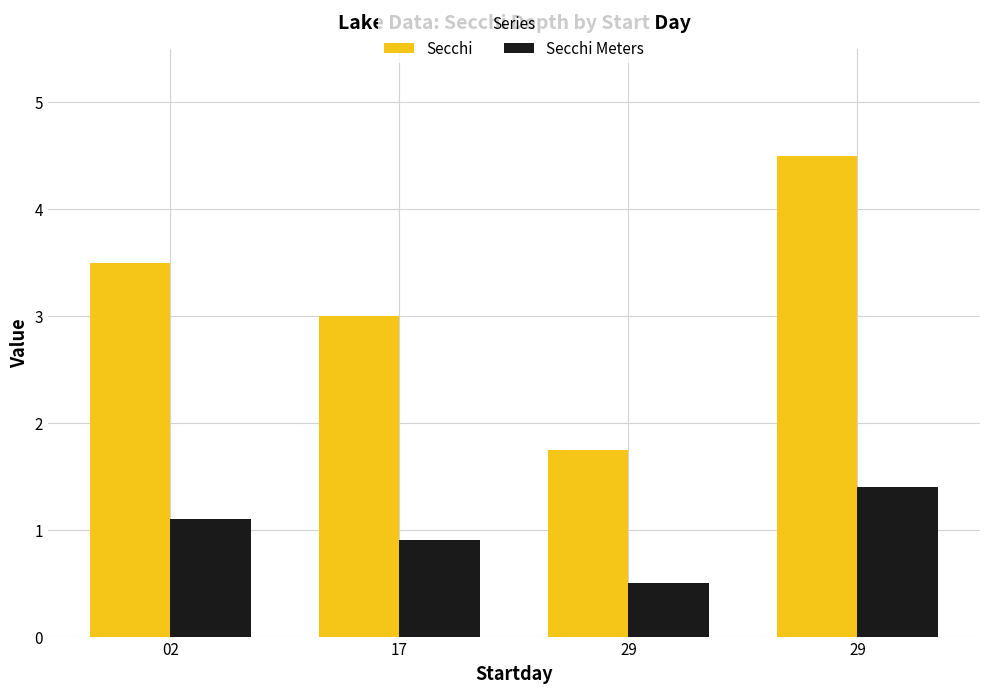

How many series are shown in this chart?

2